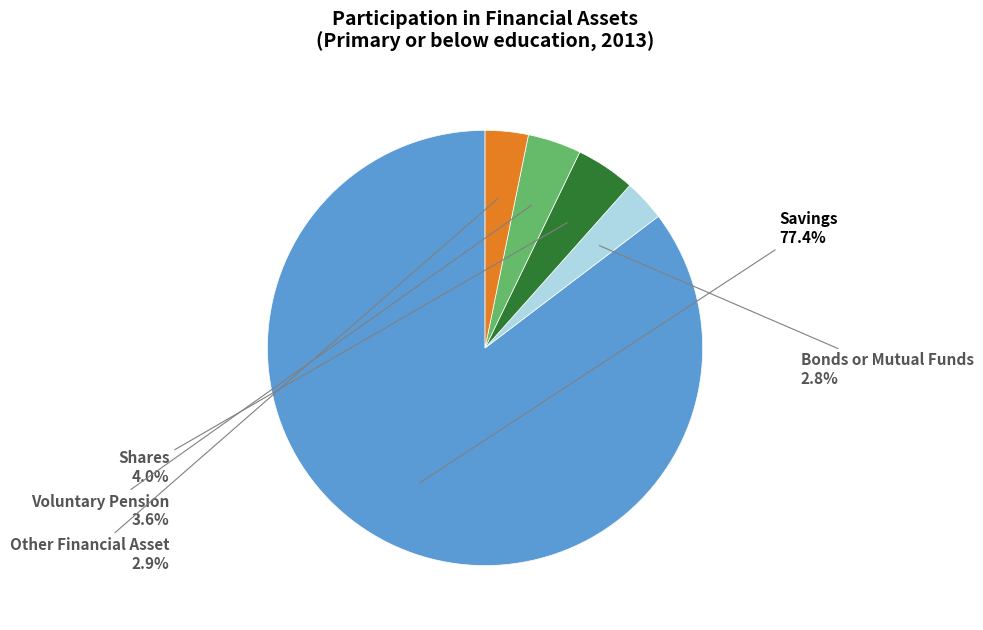

Which has a higher value, Voluntary Pension or Savings?

Savings